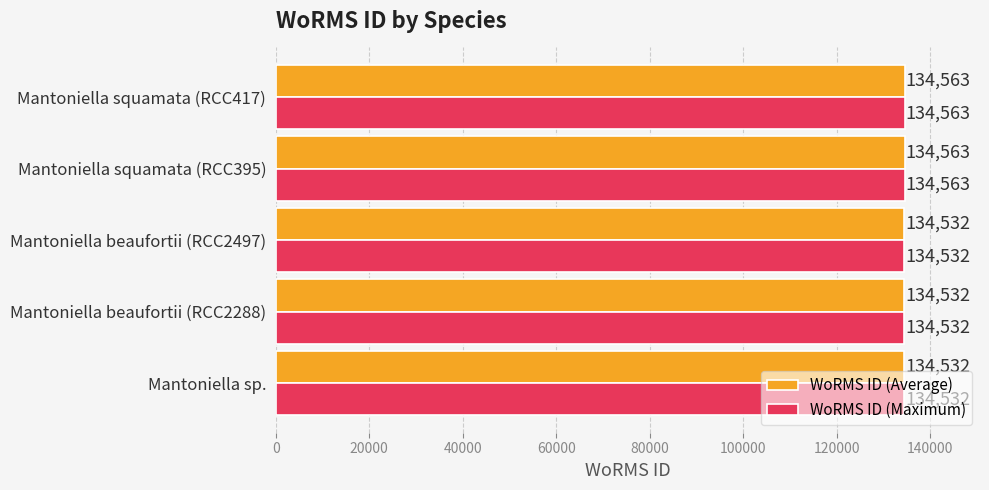

Count the WoRMS ID (Maximum) values in the range 134532 to 134563.

5